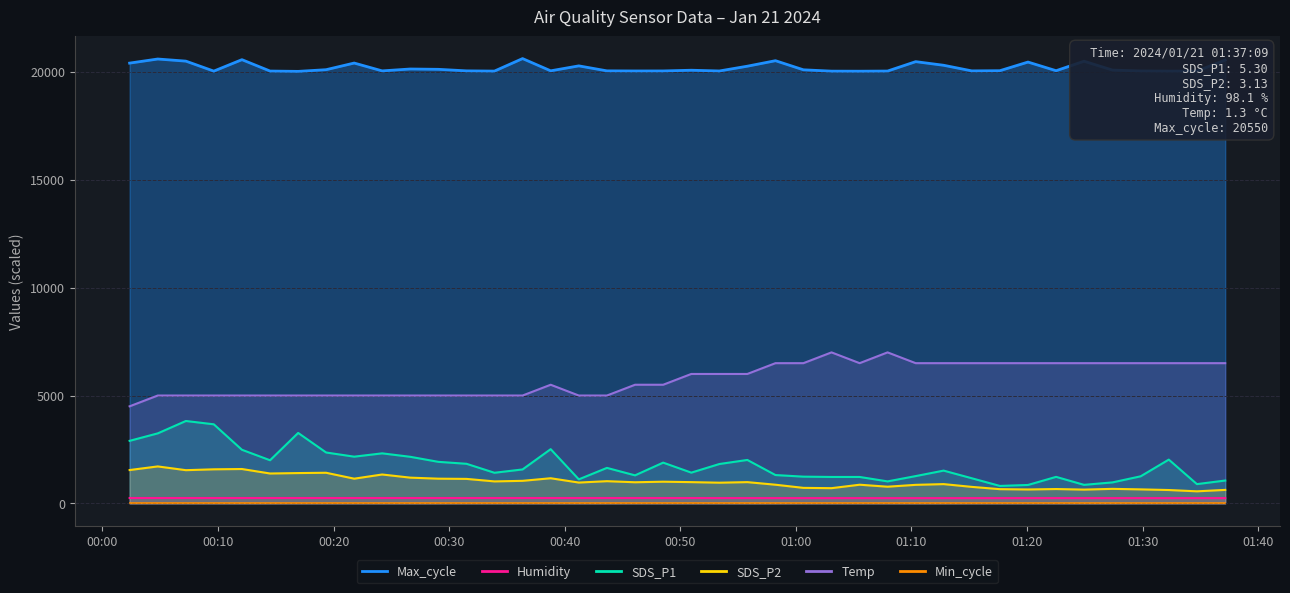

Is the value of SDS_P1 at 25 greater than the value of Temp at 19?

No